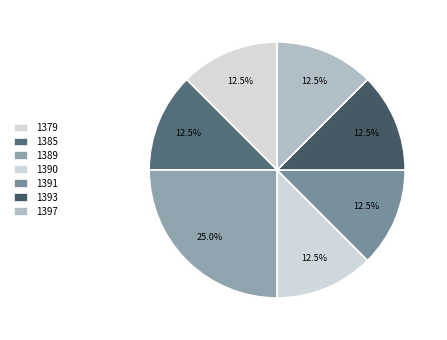

Is there a majority slice in this chart?

No